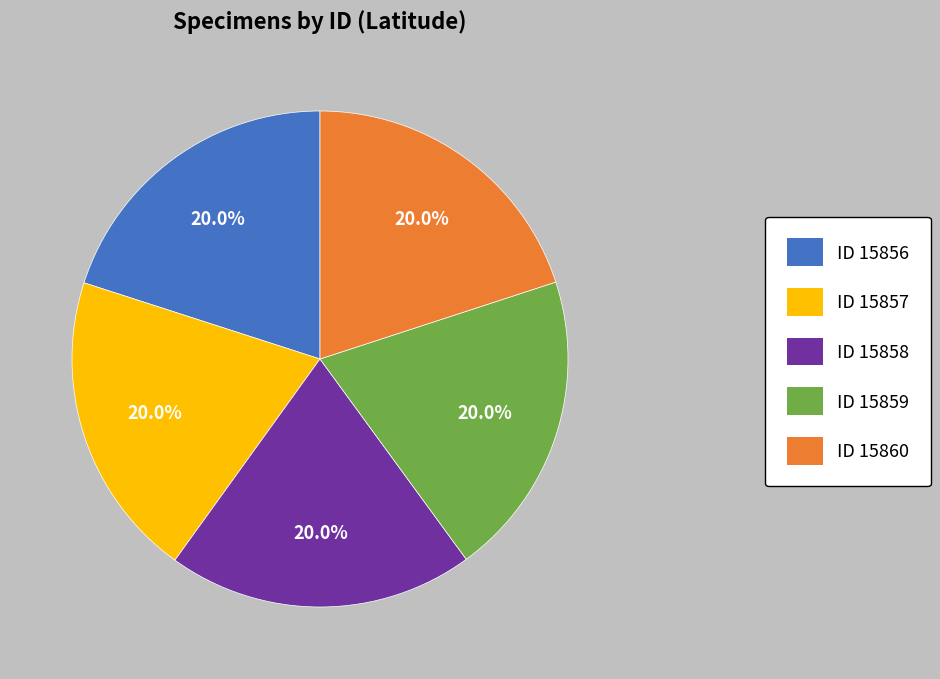

What is the ratio of the value at ID 15860 to the value at ID 15859?

1.0